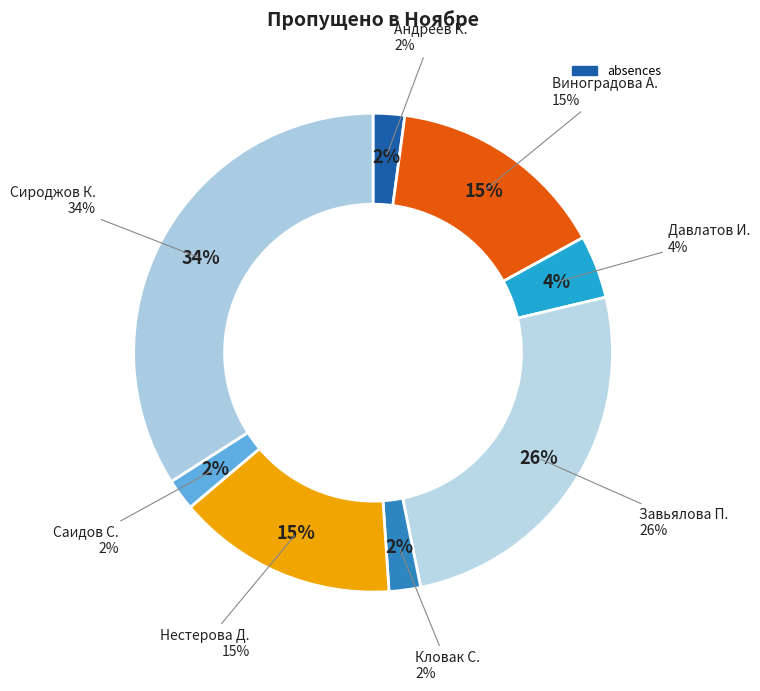

Combined, do Виноградова А. and Нестерова Д. account for over 50%?

No